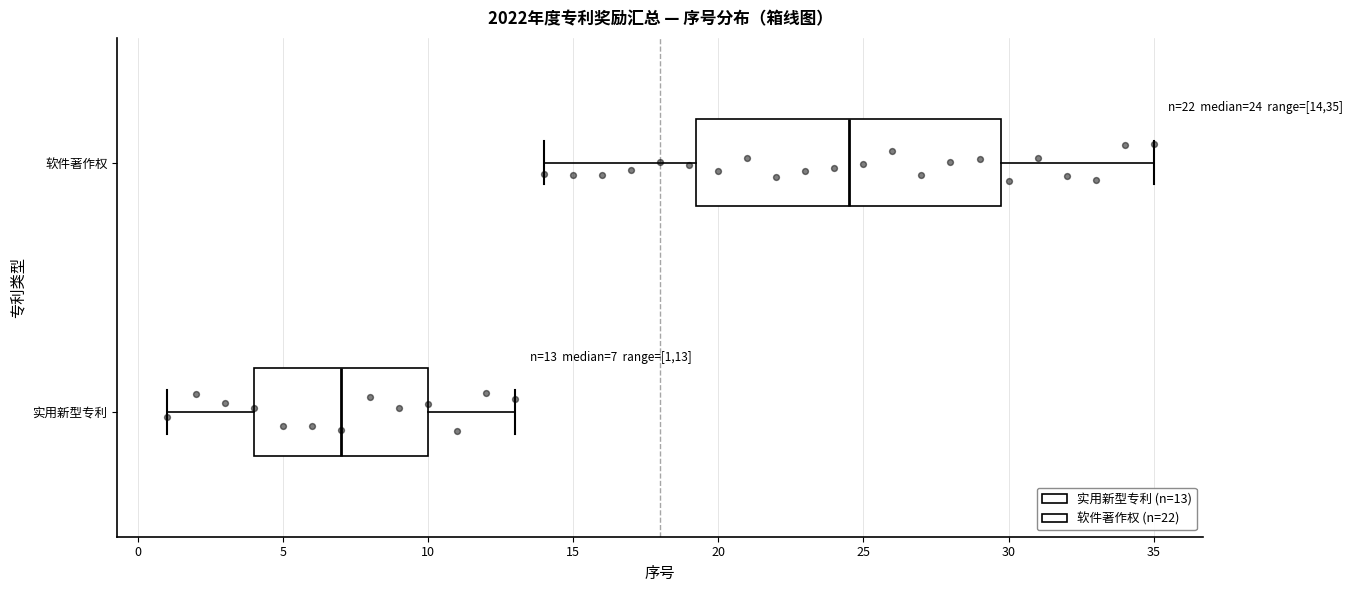

Which box's median line is the furthest to the left?

实用新型专利